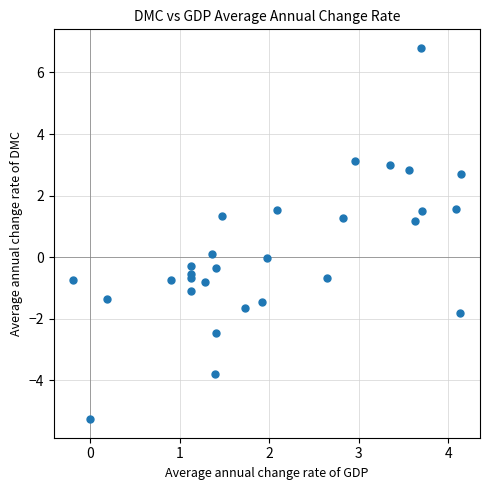

What is the range of Y values (max minus min)?

12.1